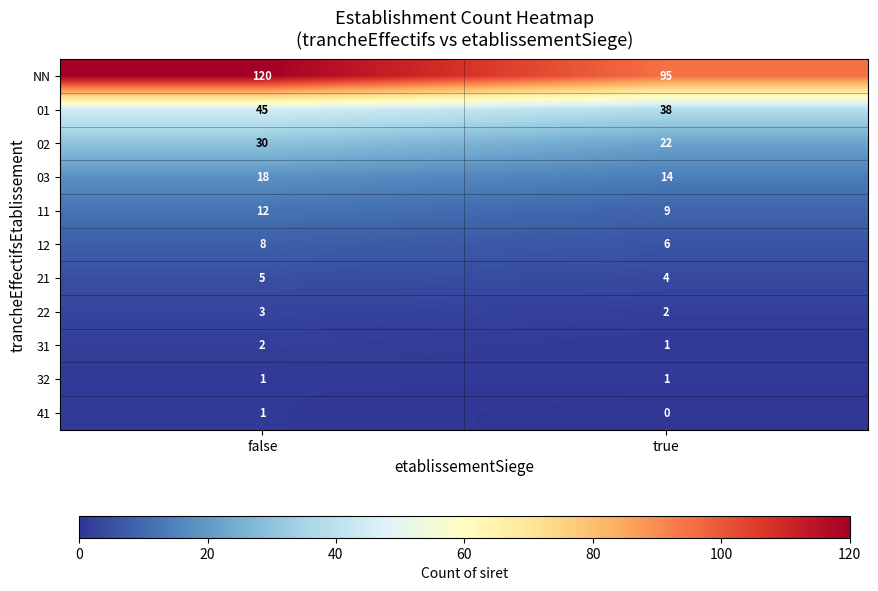

Reading right to left, extract all data points from this chart.

NN: 95	120
01: 38	45
02: 22	30
03: 14	18
11: 9	12
12: 6	8
21: 4	5
22: 2	3
31: 1	2
32: 1	1
41: 0	1